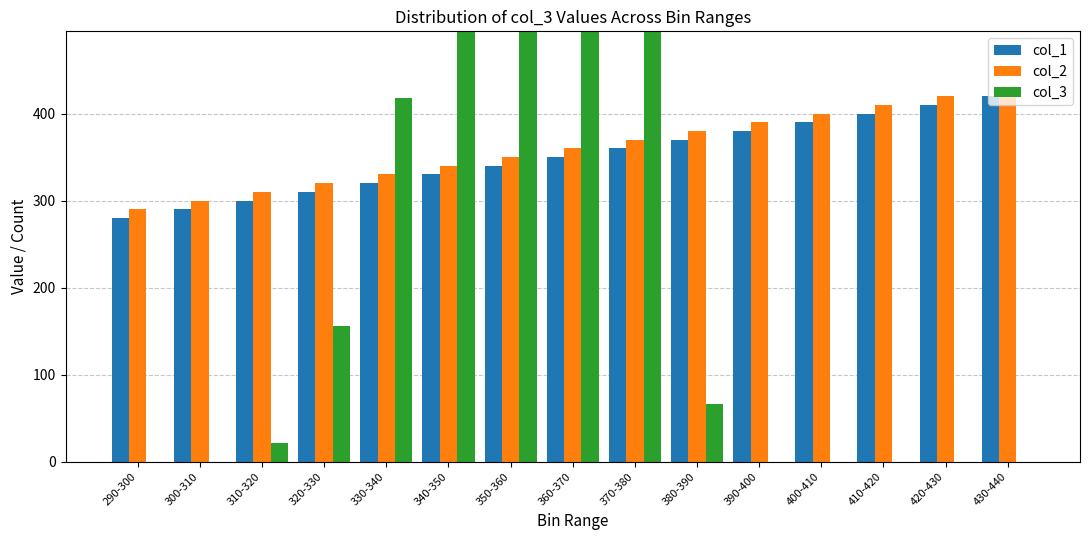

What are all the series names shown in the legend?

col_1, col_2, col_3